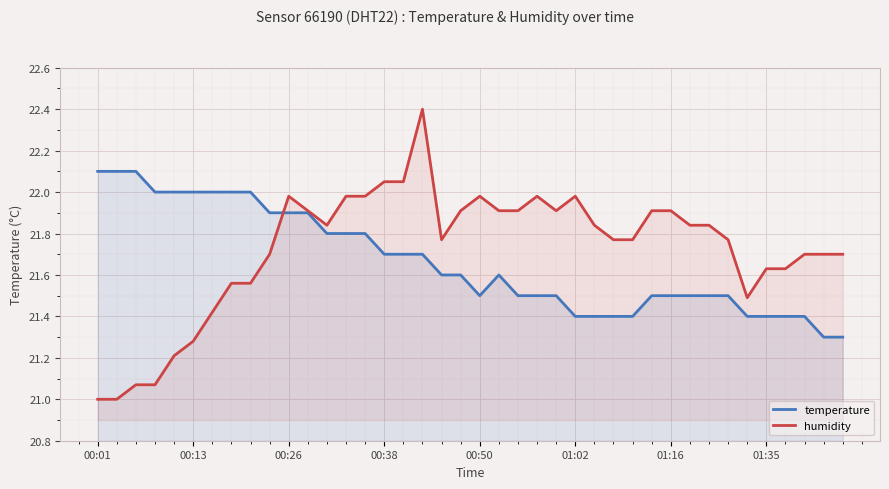

What is the maximum value shown in the chart?

22.4